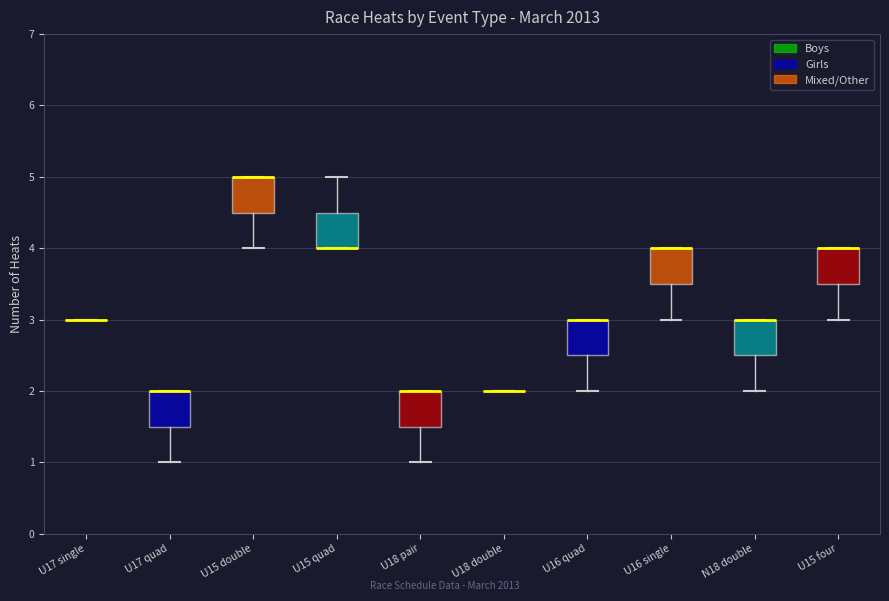

Where is the lower edge of the box for U17 quad on the y-axis? The values are not printed on the chart, so give them approximately, as read against the axis.

1.5